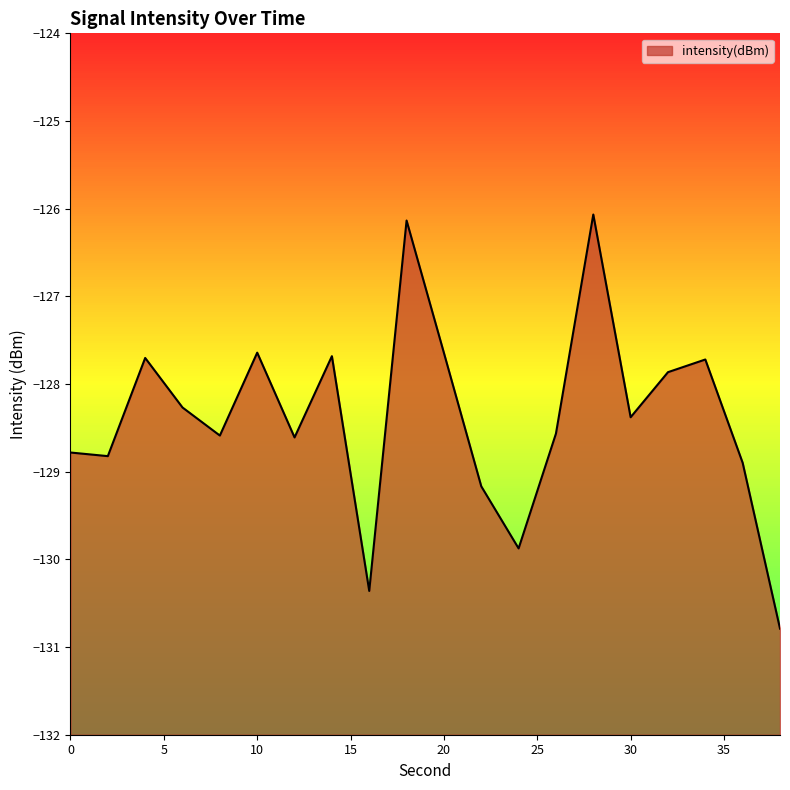

At which category does the data reach its first local valley?

2